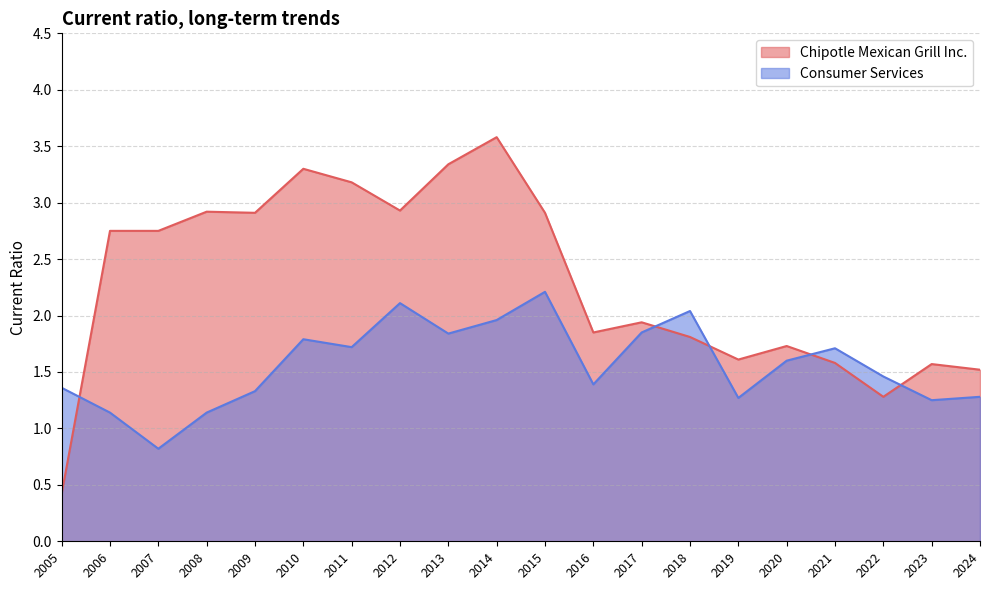

True or false: Chipotle Mexican Grill Inc. has a value of 1.5 at 2024.

True